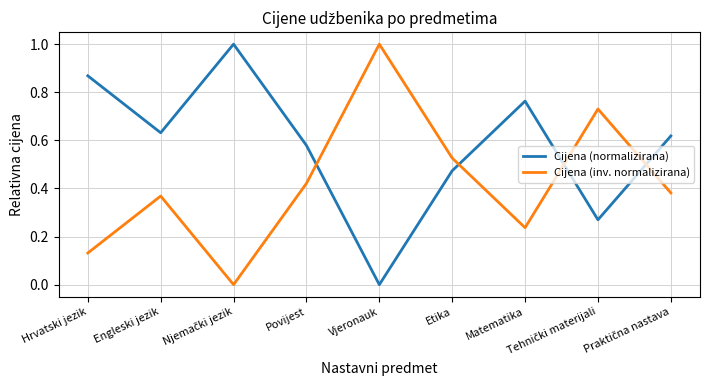

What is the greatest value displayed?

1.0